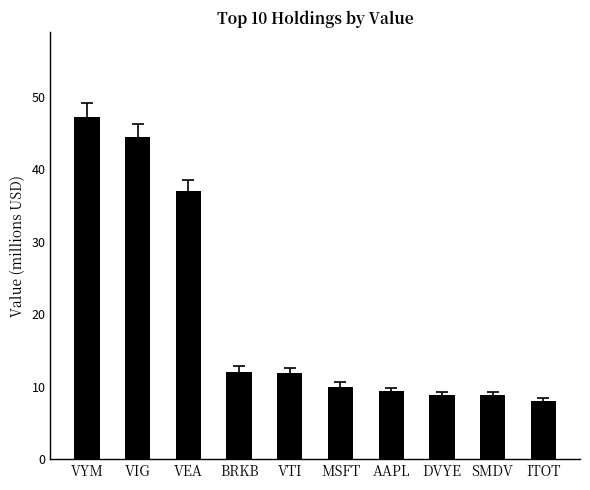

What is the smallest value displayed?

8.0